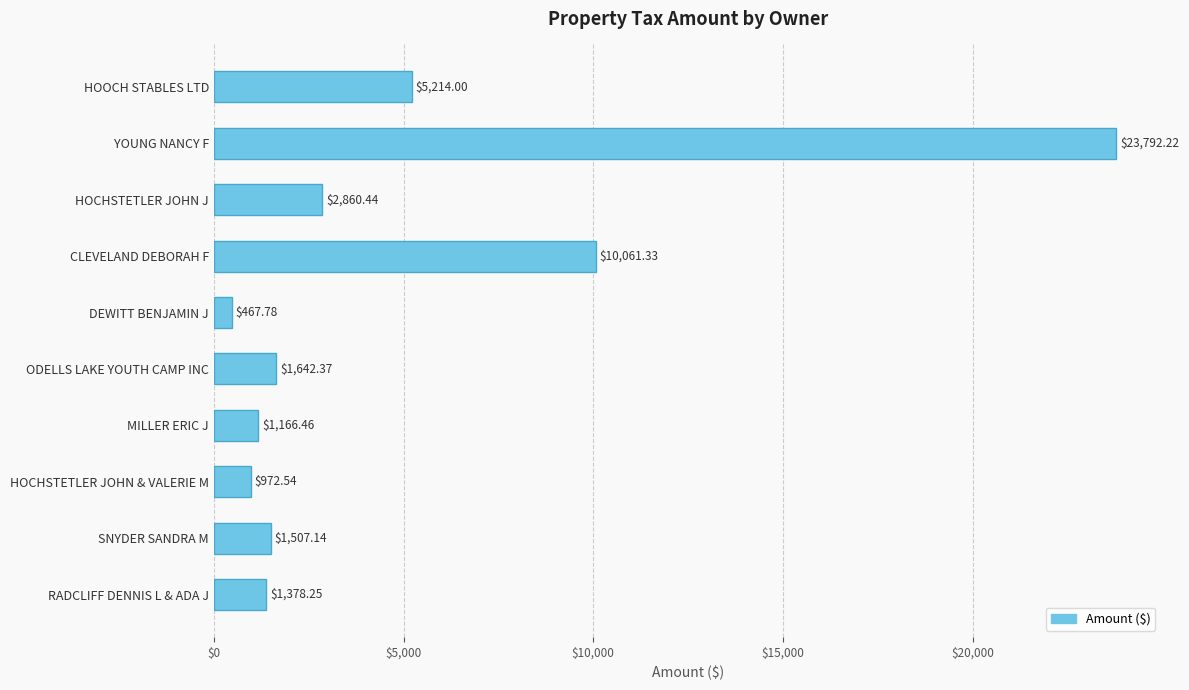

Does the chart contain any negative values?

No